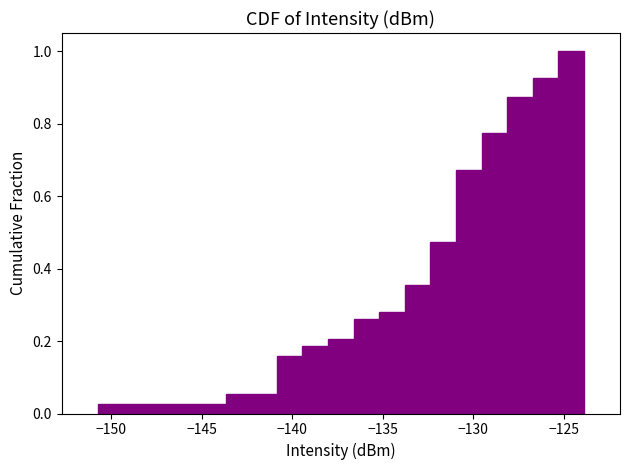

Read against the x-axis, roughly where is the centre of the tallest bar?

-124.5